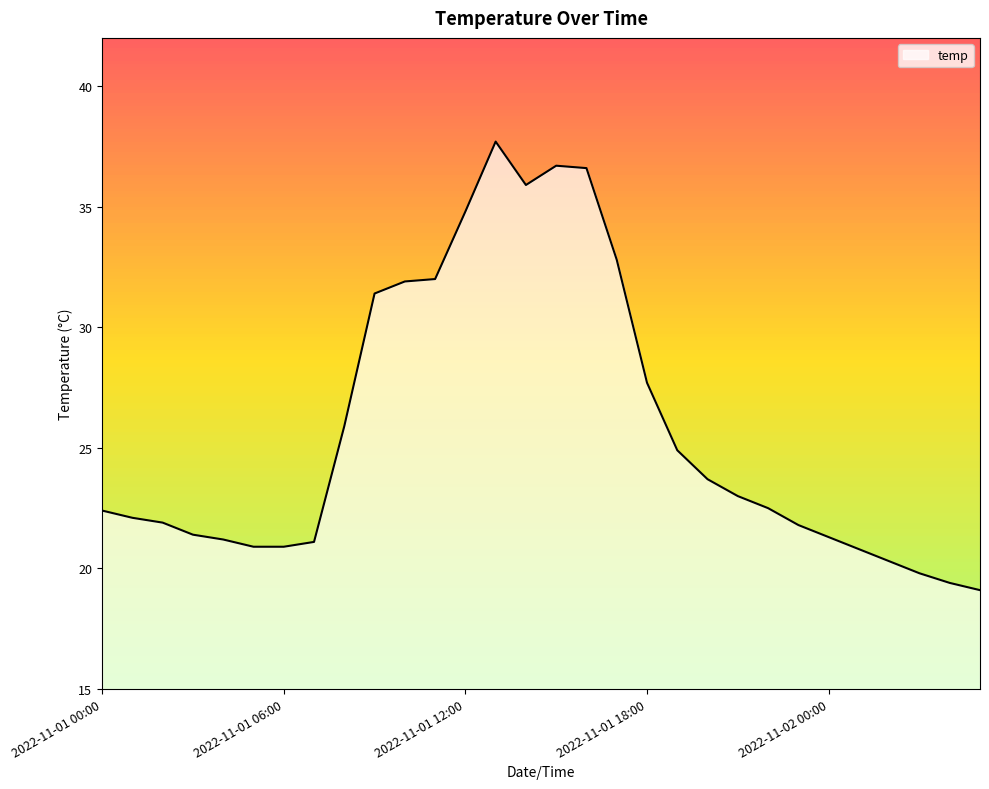

How many lines are shown in the chart?

1